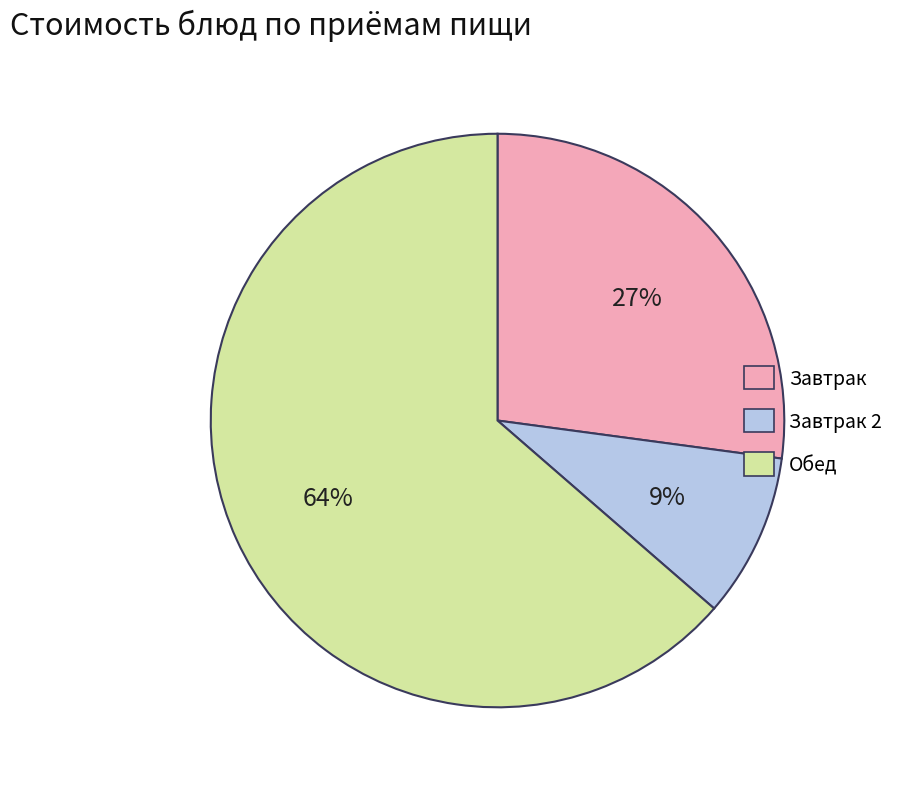

To the nearest percent, what is the average slice percentage?

33%